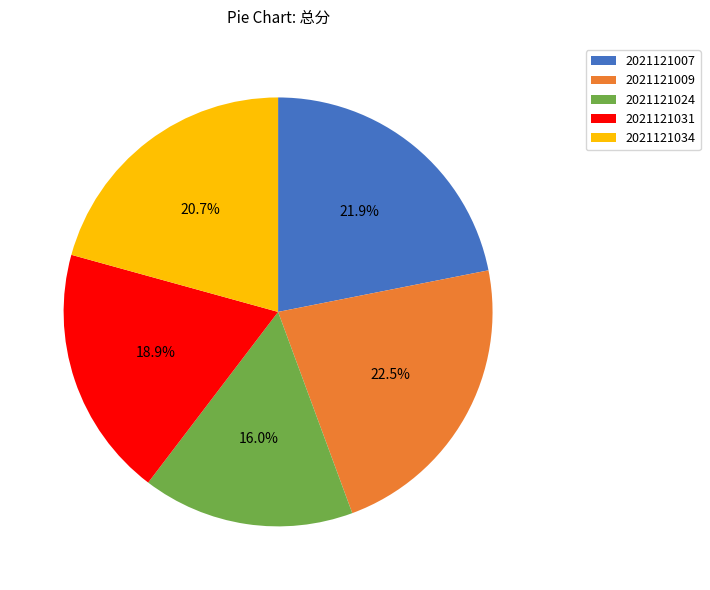

To the nearest percent, what portion does 2021121007 represent?

22%